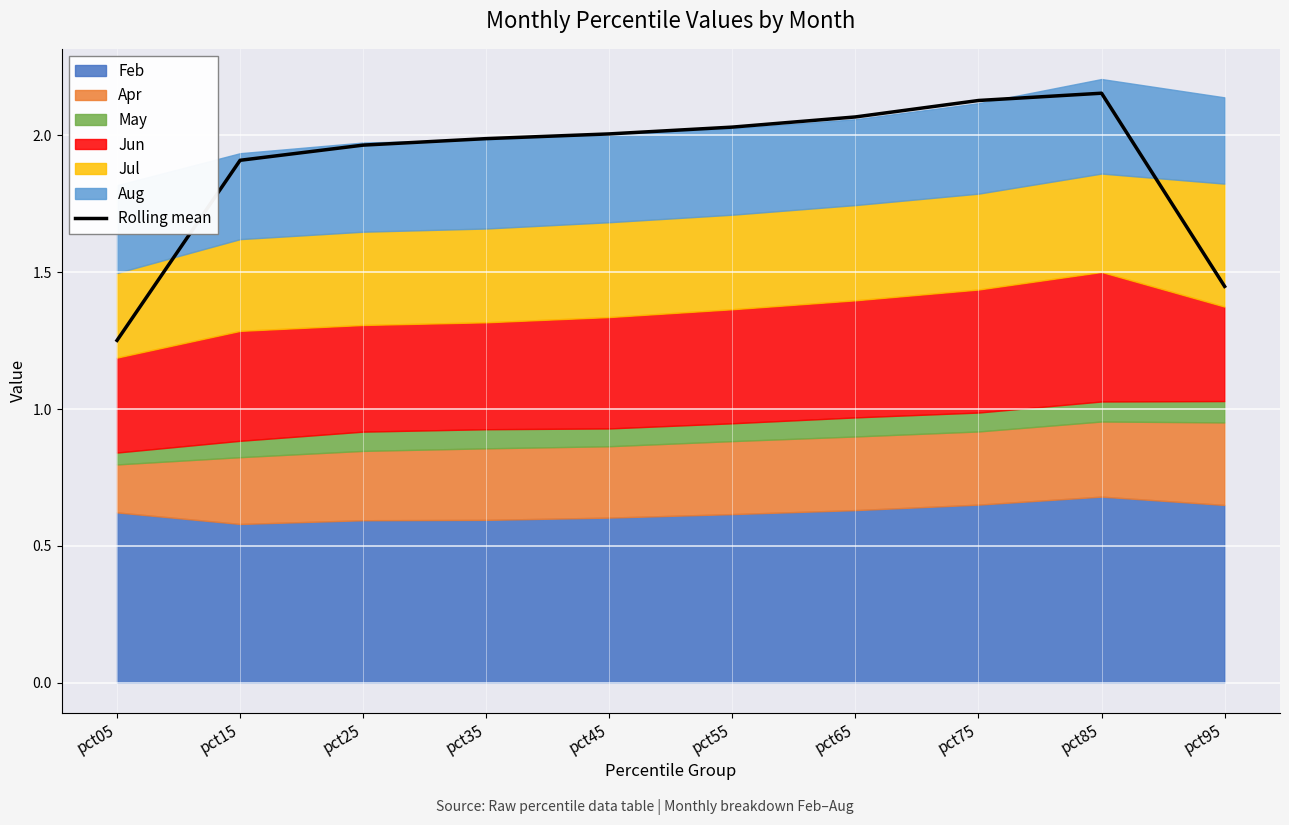

List the labels in order of value, smallest first.

pct05, pct95, pct15, pct25, pct35, pct45, pct55, pct65, pct75, pct85